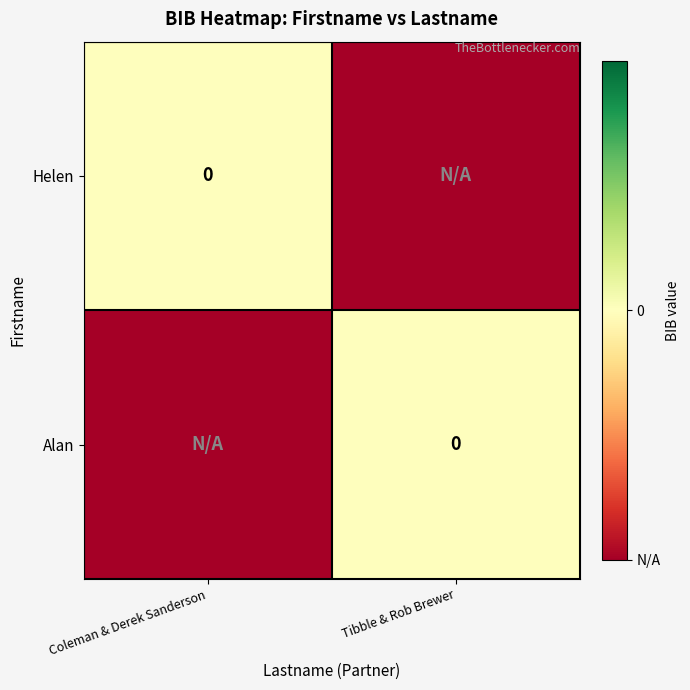

Which label corresponds to the largest value in the chart?

Coleman & Derek Sanderson